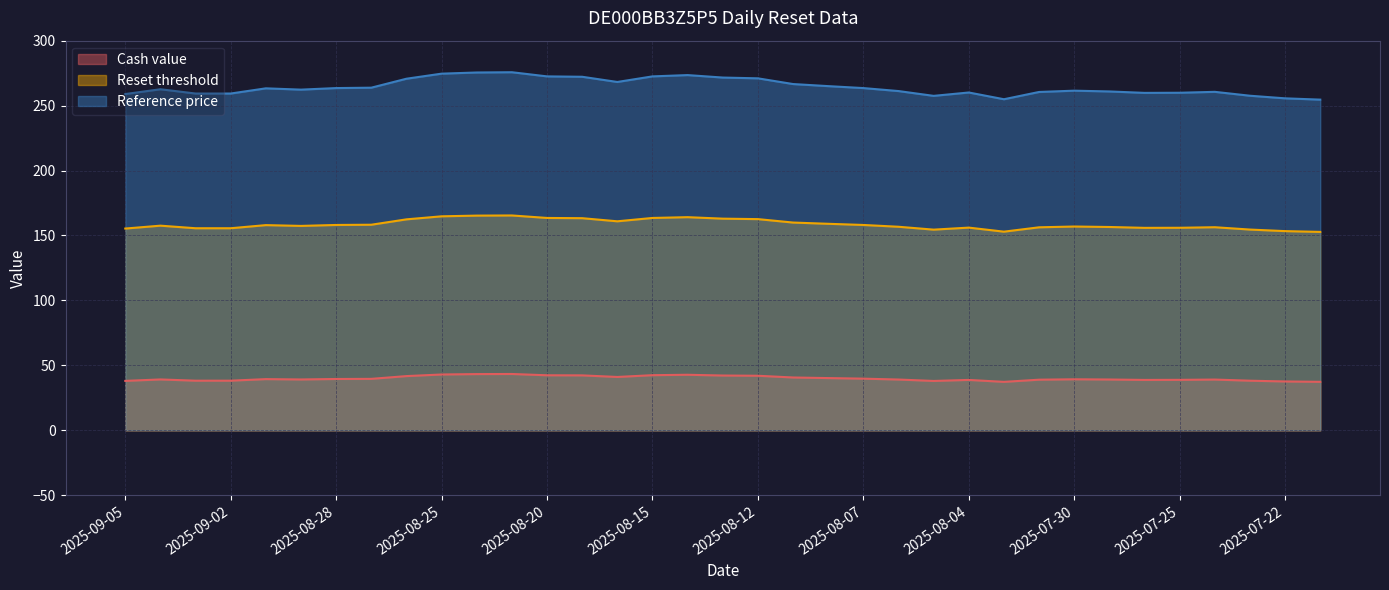

What is the difference between the maximum and minimum values in the Reference price series?

21.1